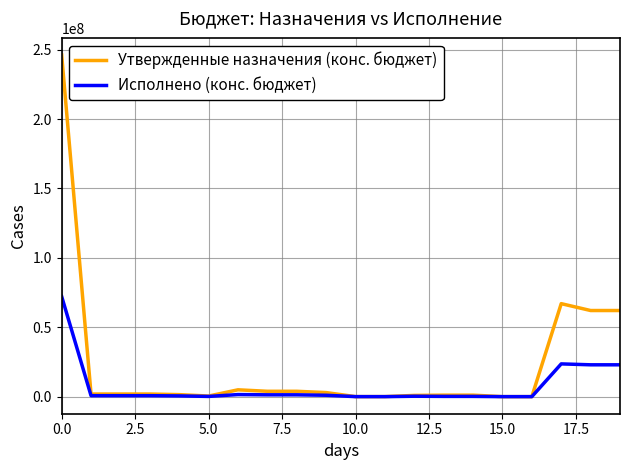

Which series has the widest spread of values?

Утвержденные назначения (конс. бюджет)